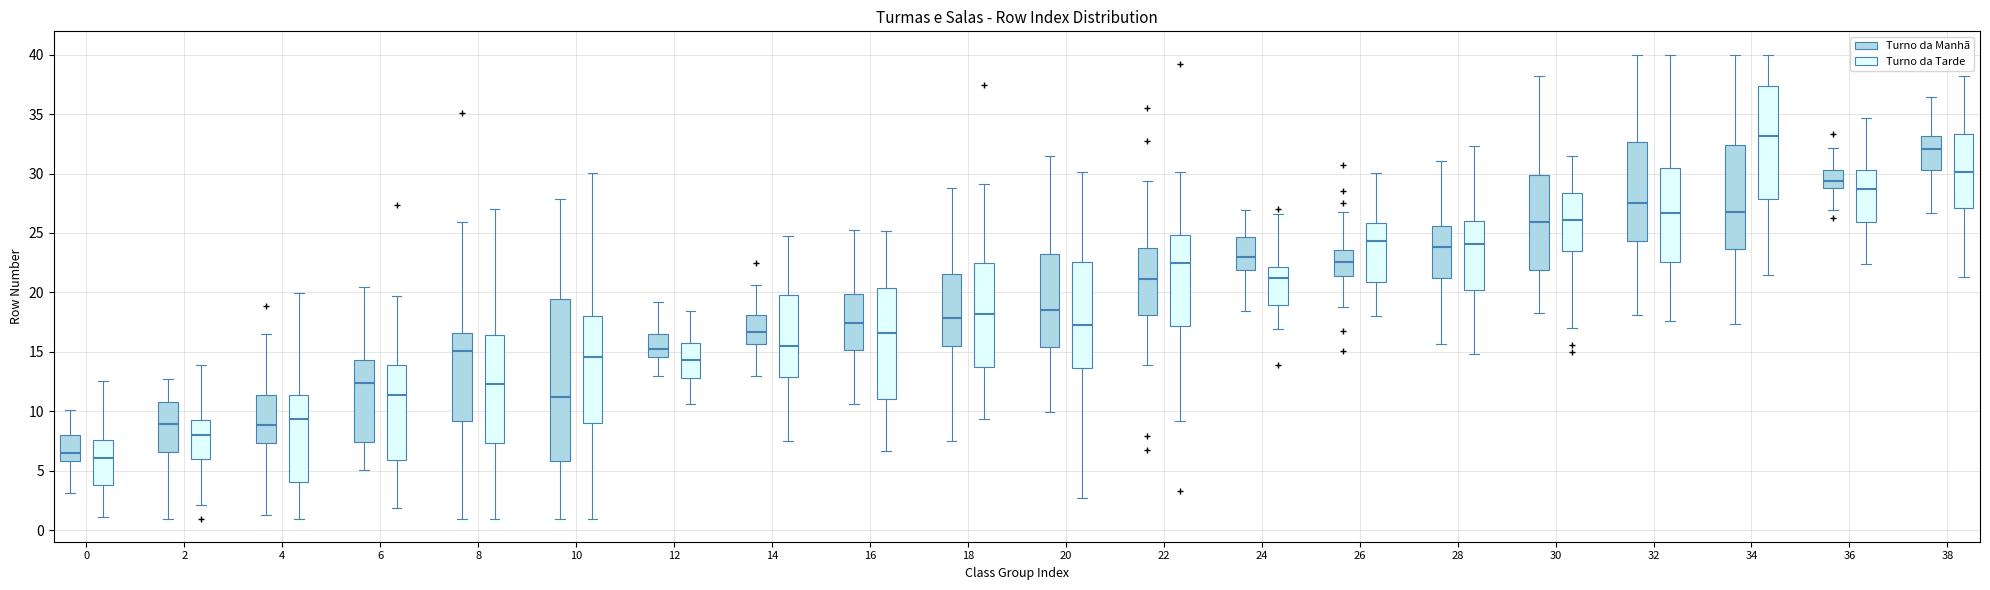

Which box has the highest median line?

34 (Turno da Tarde)